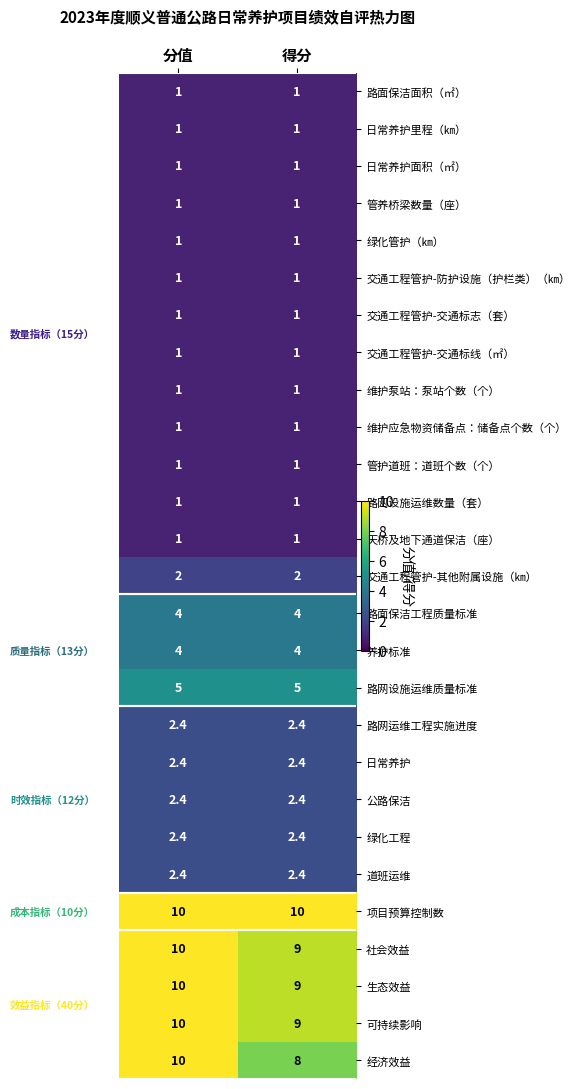

What is the difference between the highest and lowest values at 分值?

9.0